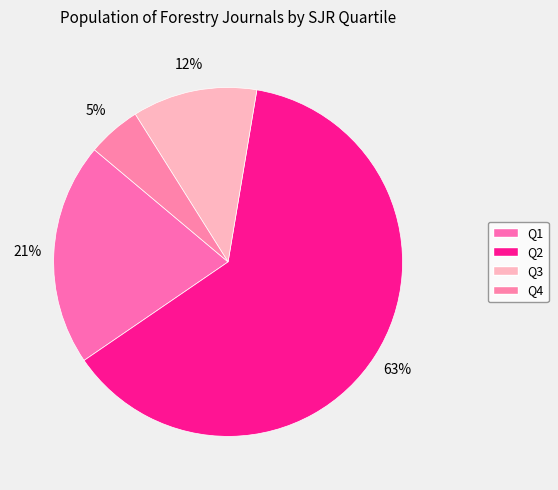

What is the smallest slice in the pie chart?

Q4